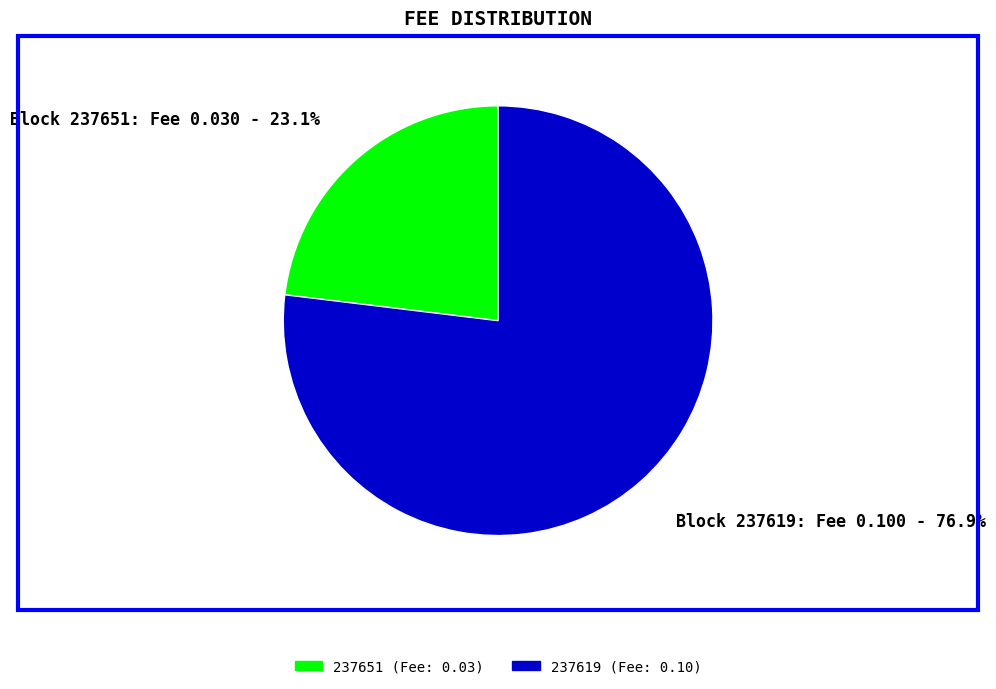

Which slice is the smallest?

237651